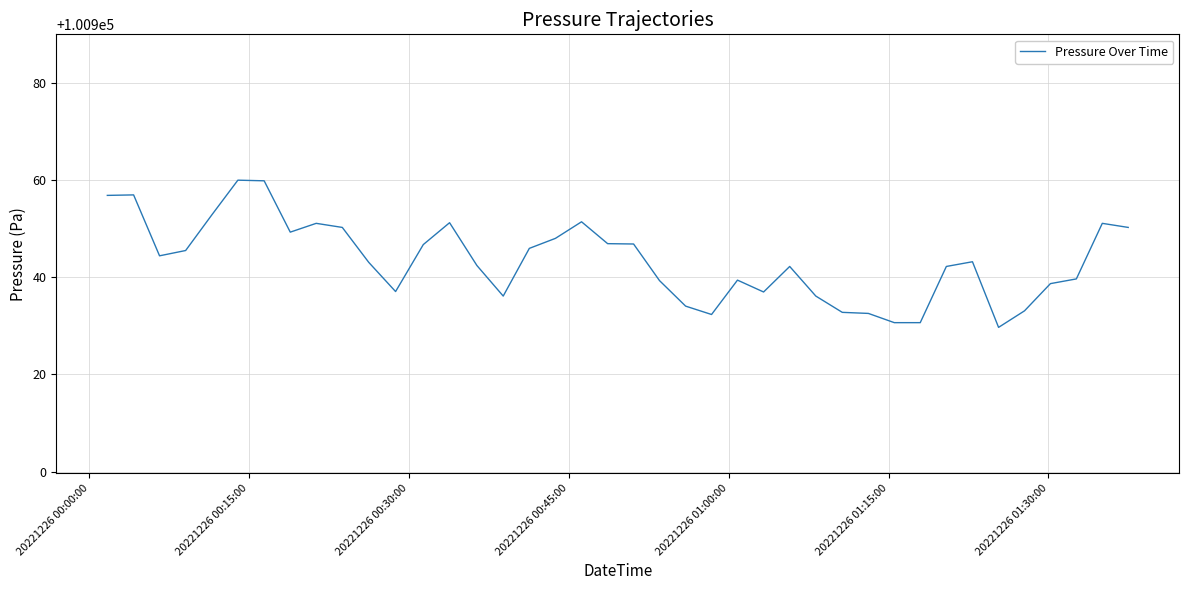

What is the difference between the maximum and minimum values?

30.3